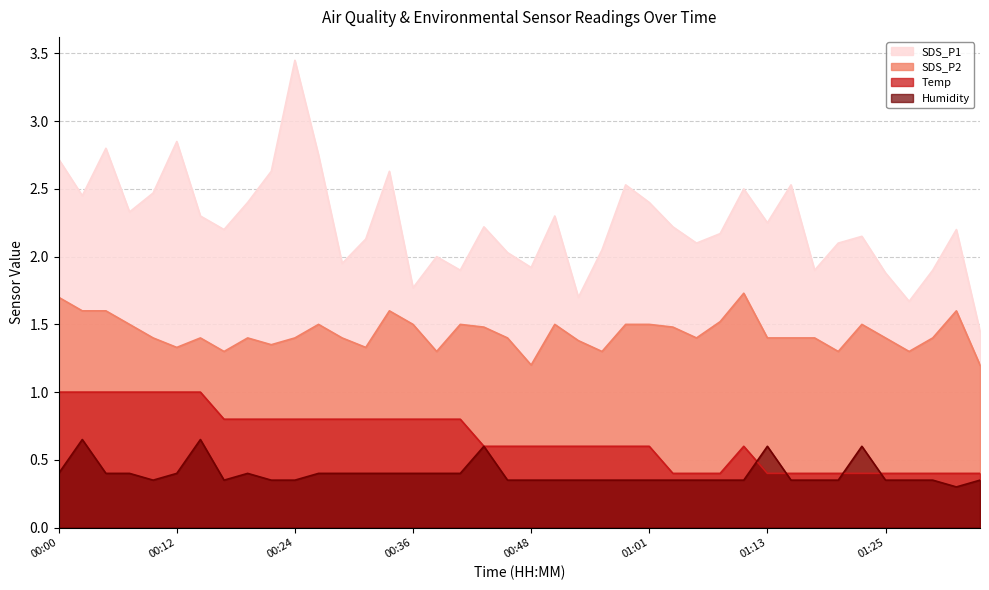

At which category is the sum across all series the highest?

00:24